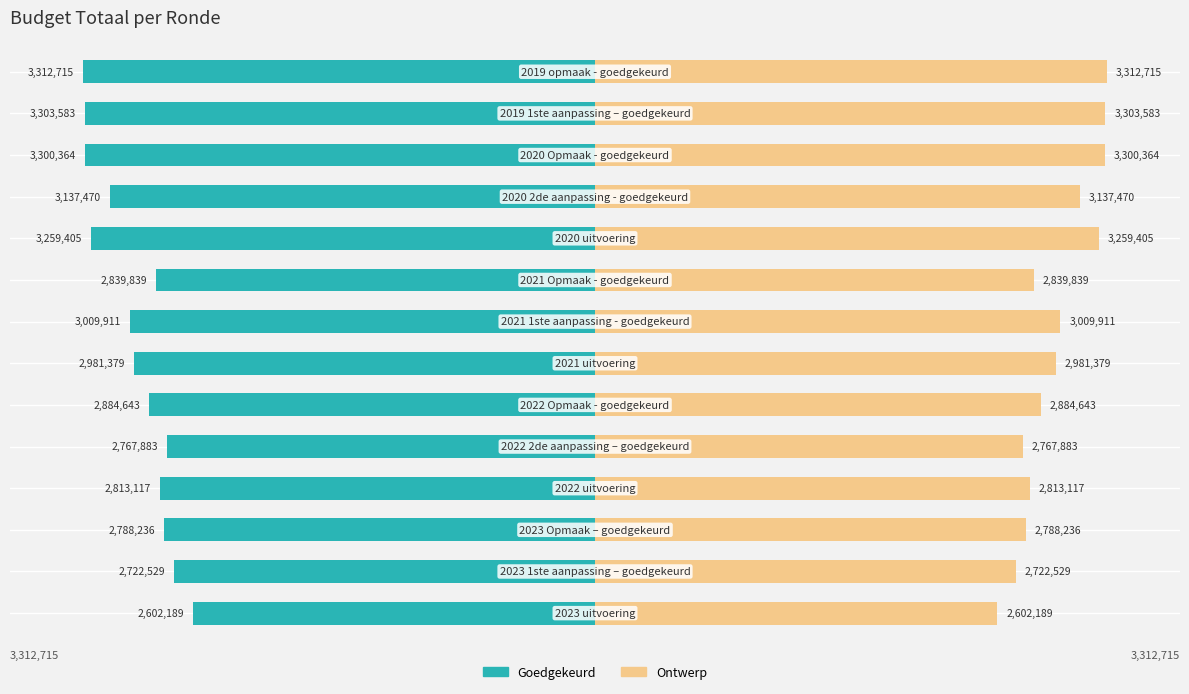

How many series are shown in this chart?

2